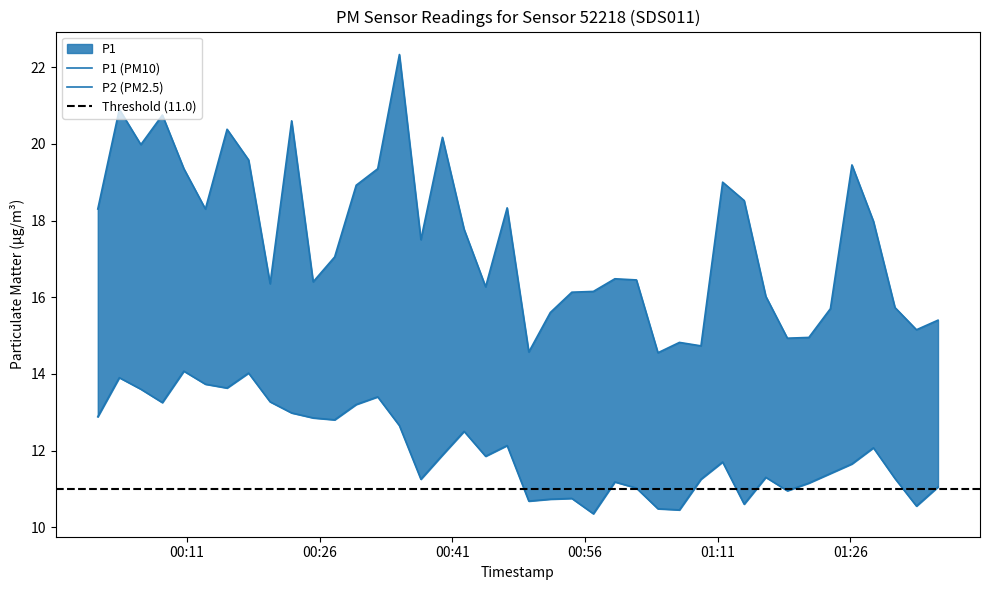

At how many categories does at least one series exceed 22?

1